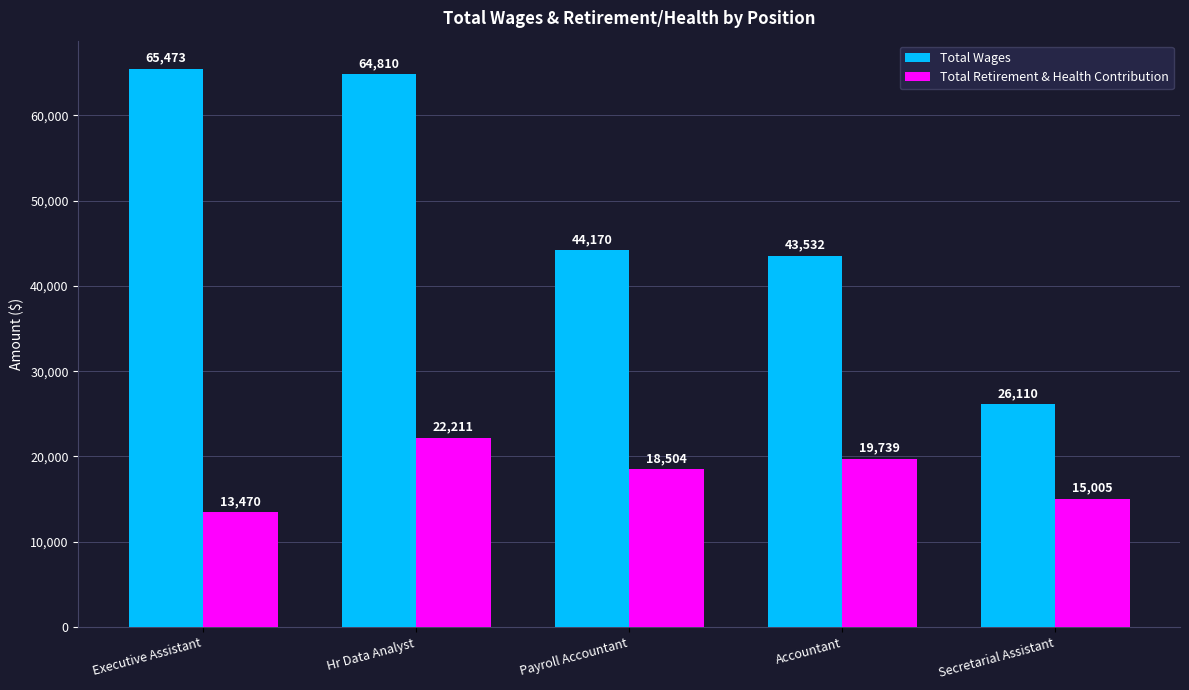

What is the average value of the Total Wages series?

48819